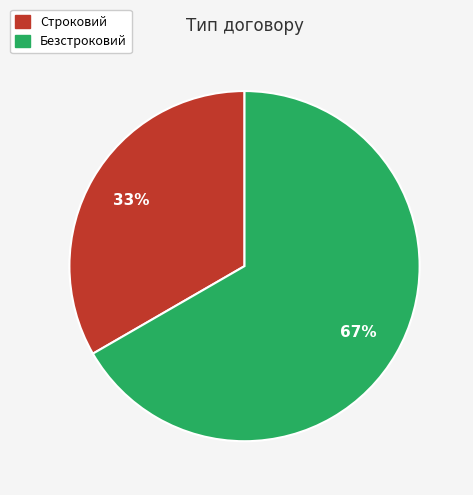

True or false: Строковий accounts for 33% of the total.

True